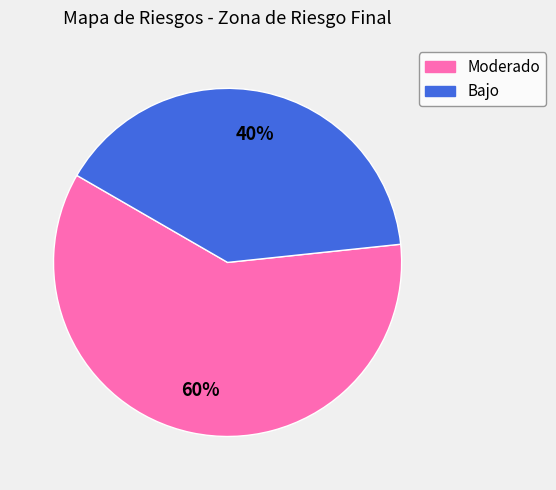

What is the ratio of the value at Moderado to the value at Bajo?

1.5